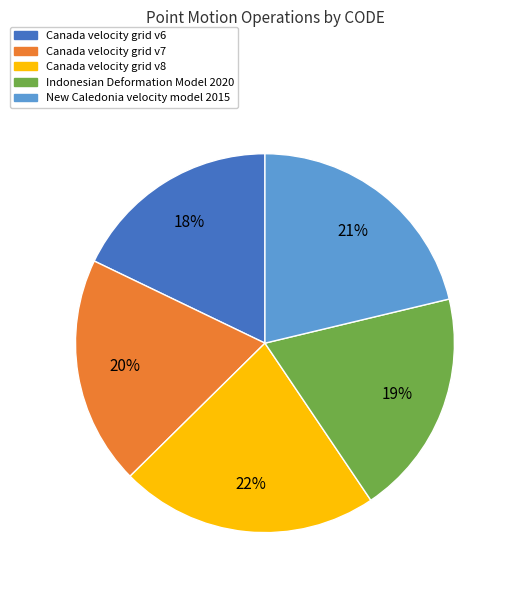

Do Canada velocity grid v8 and Canada velocity grid v6 together represent more than half of the pie?

No